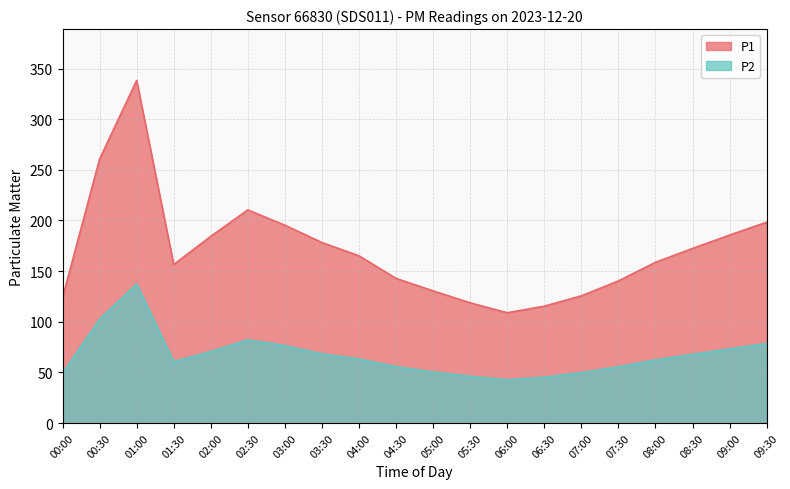

Rank the series at 04:30 from highest to lowest value.

P1, P2